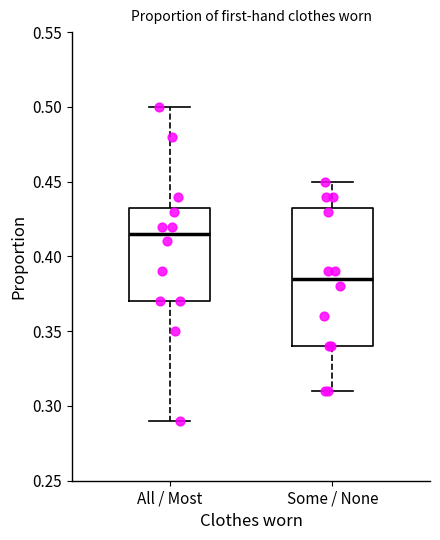

Which box has the lowest median line?

Some / None